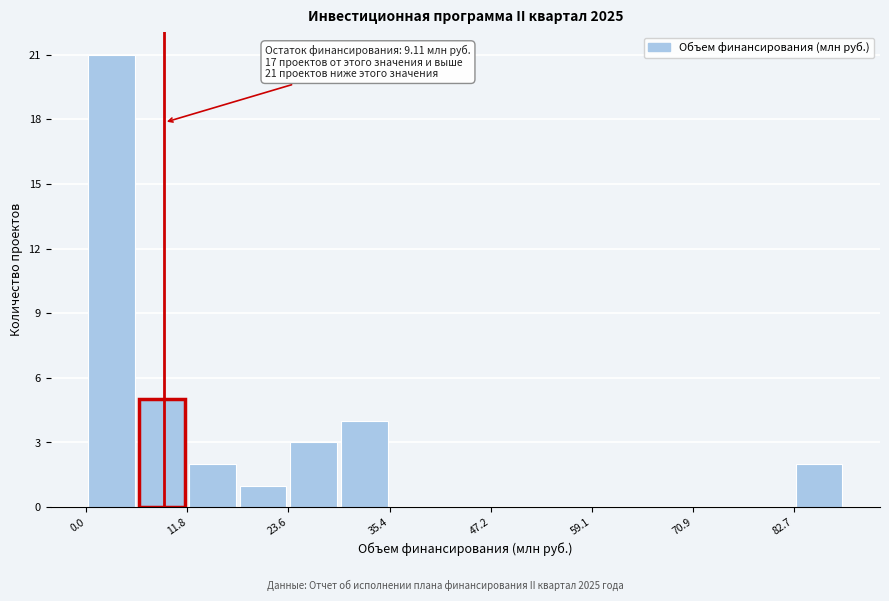

Around what value on the x-axis is the tallest bar? Give the approximate position of its centre, as read against the axis.

2